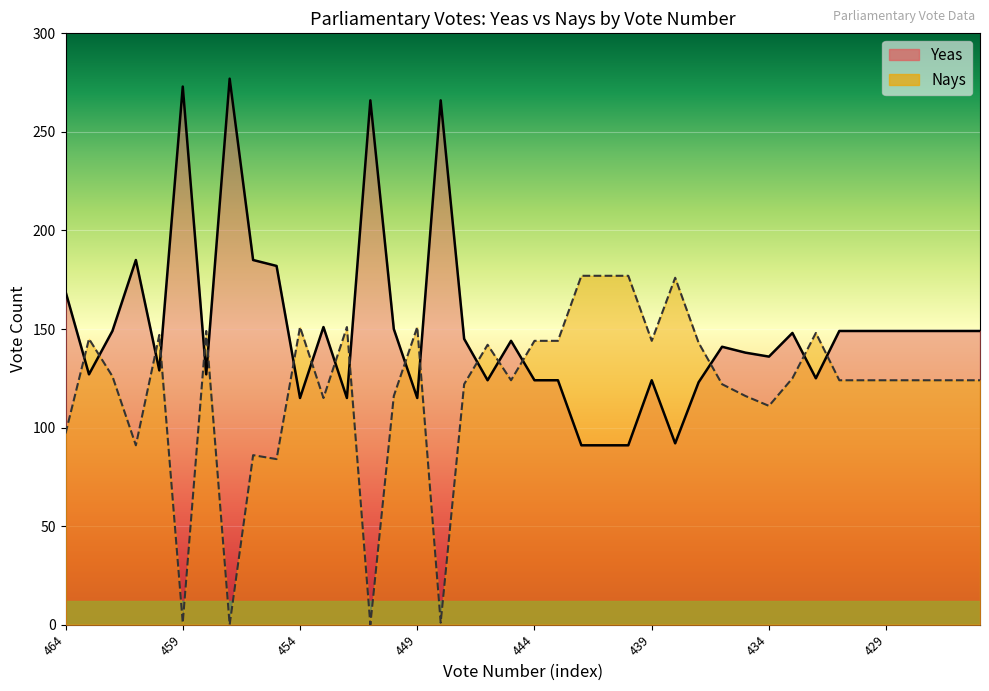

True or false: Nays has more than 0 points higher than both neighbors.

True